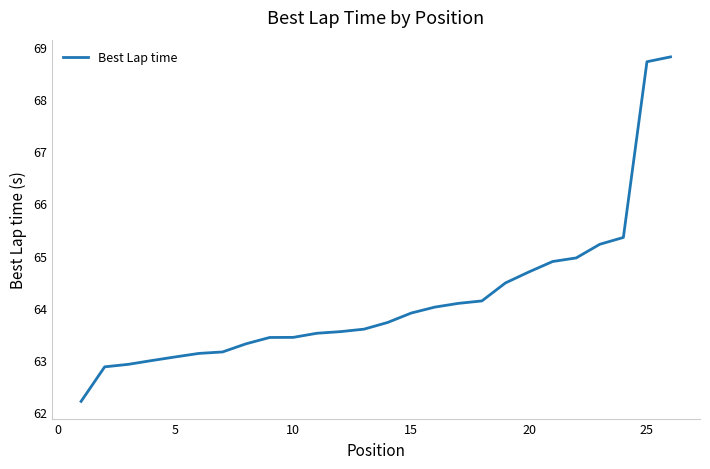

What is the smallest value displayed?

62.2